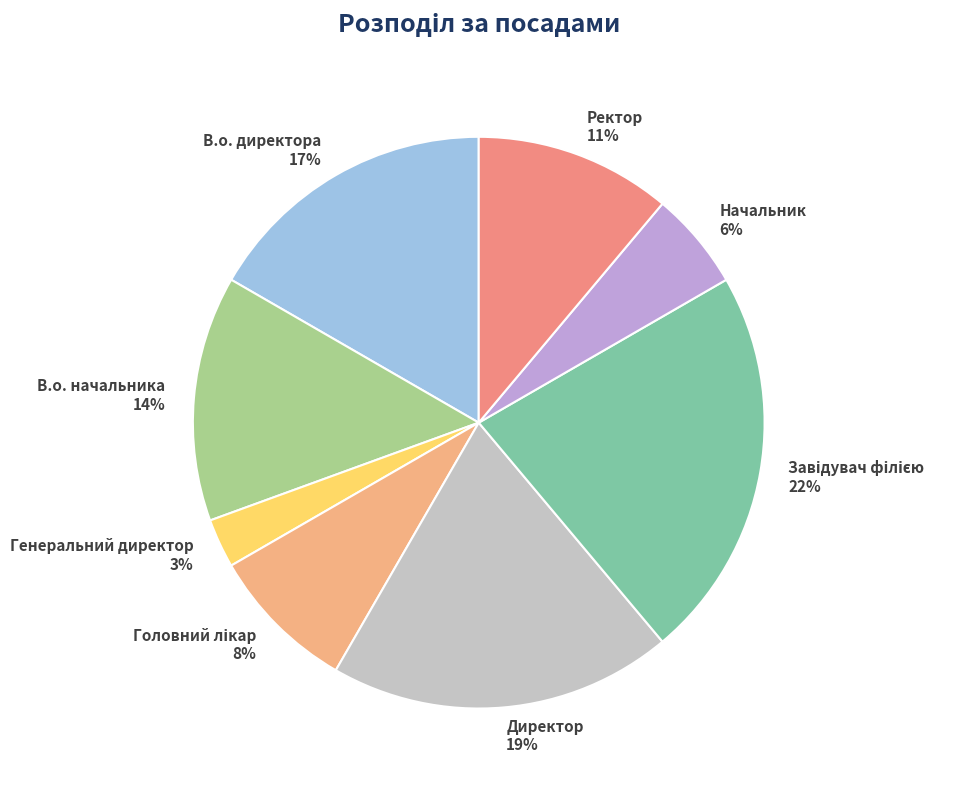

What percentage is the В.о. директора slice, to the nearest percent?

17%